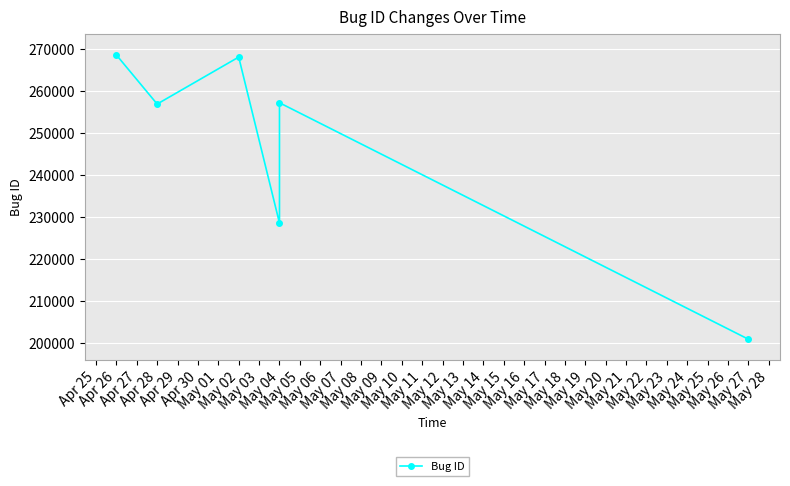

What is the value of the 4th point from the left?

228628